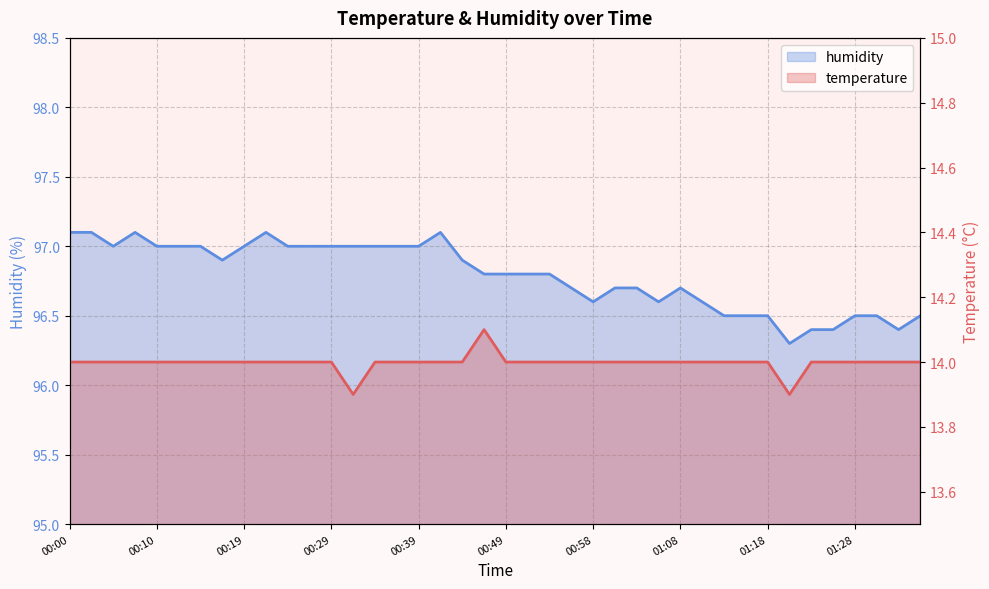

True or false: humidity has a value of 97.0 at 00:24.

True